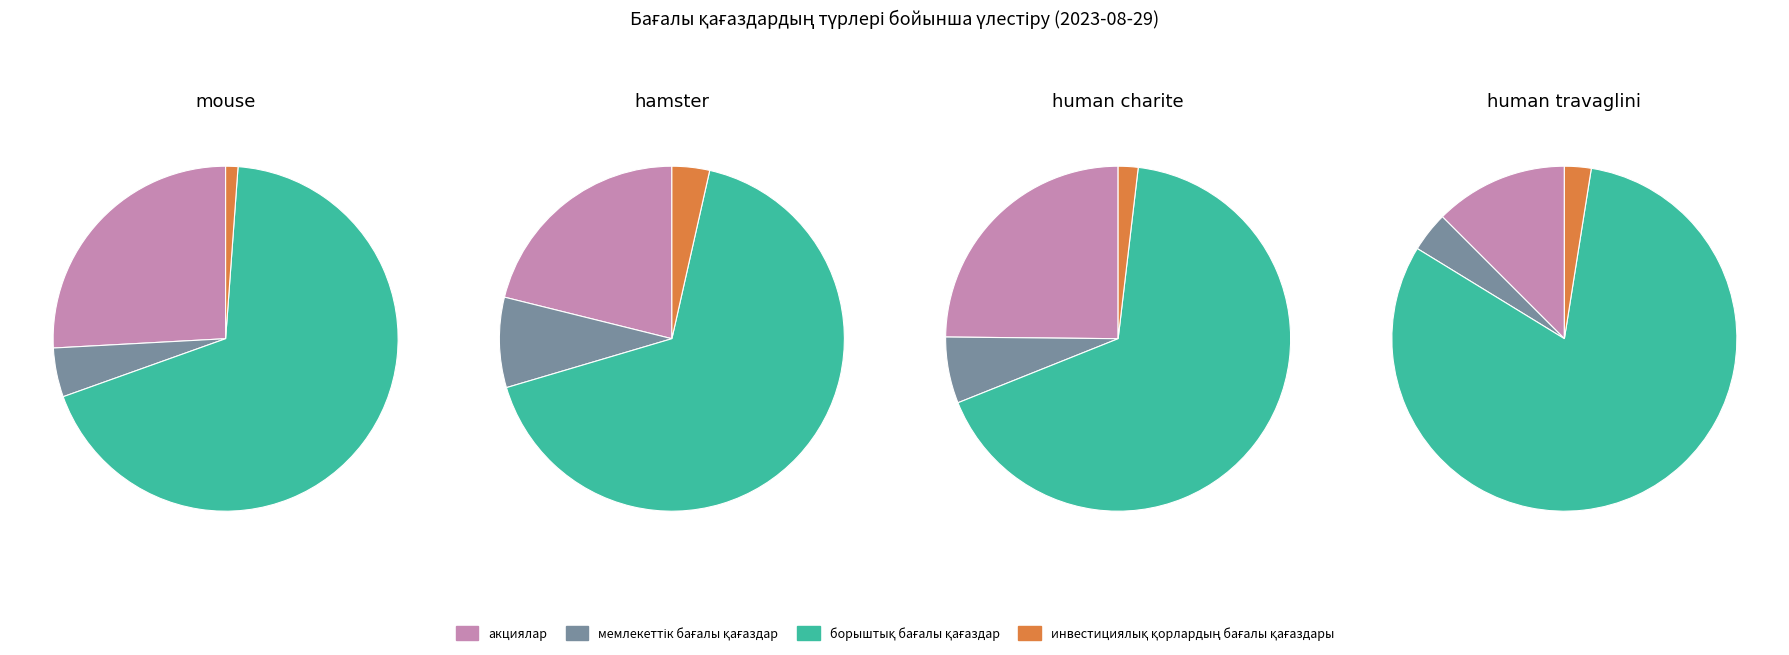

Is it true that борыштық бағалы қағаздар is 64% of the pie?

False